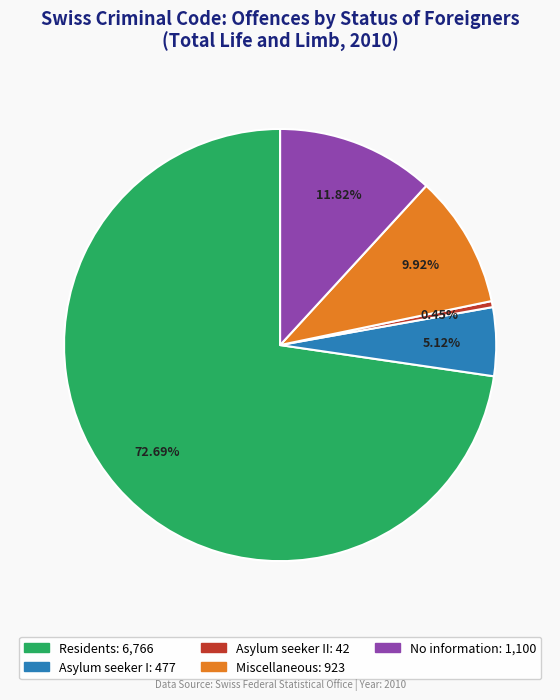

Is there a majority slice in this chart?

Yes